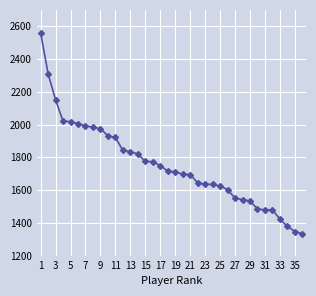

What is the value of the 18th point from the left?

1716